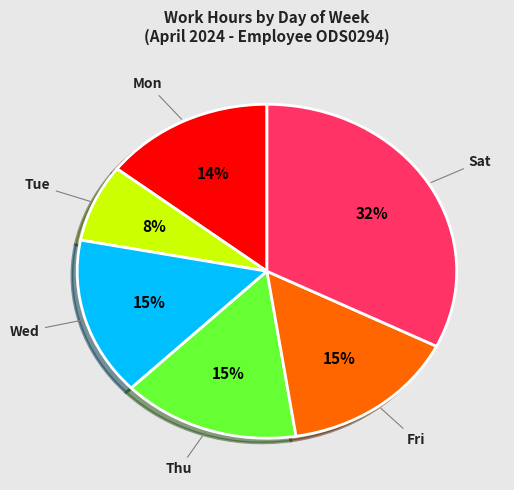

What is the ratio of the value at Tue to the value at Fri?

0.5